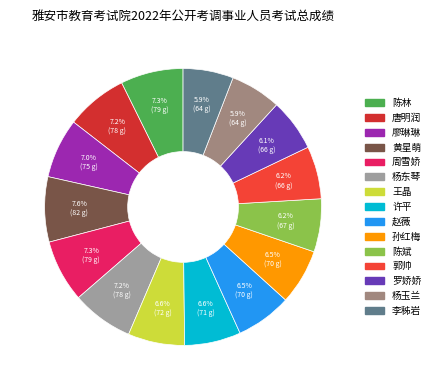

How much of the chart is everything except 廖琳琳?

93.0%